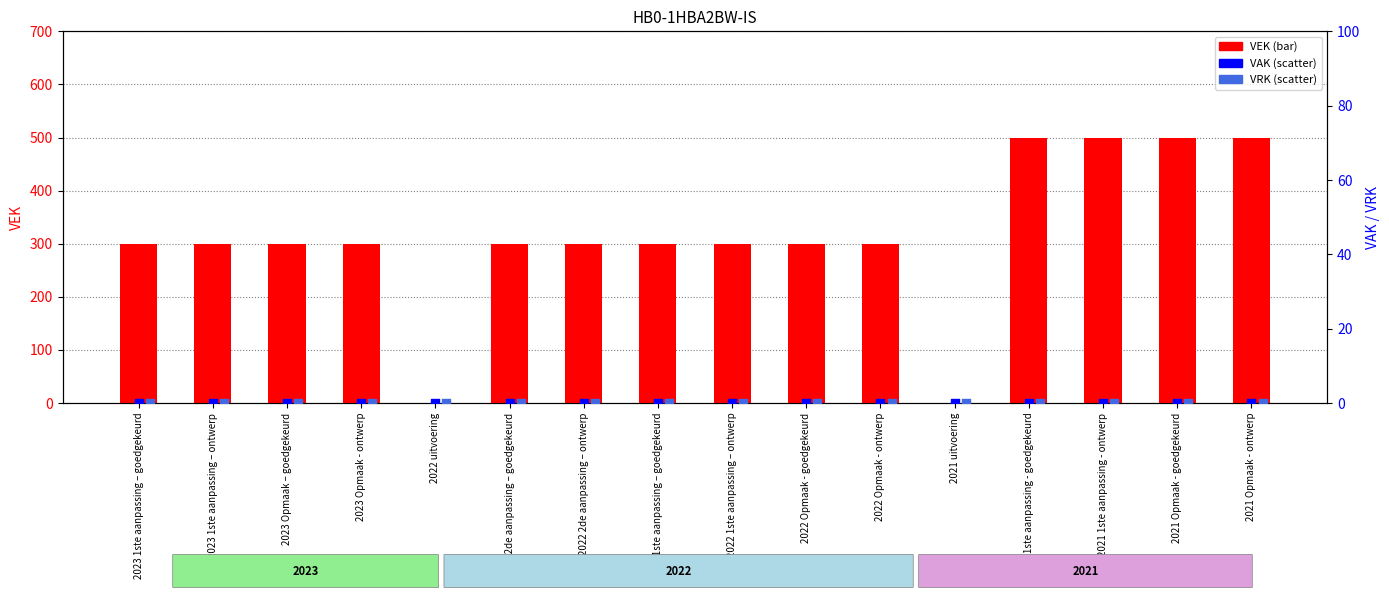

Which series reaches the maximum Y coordinate?

VEK